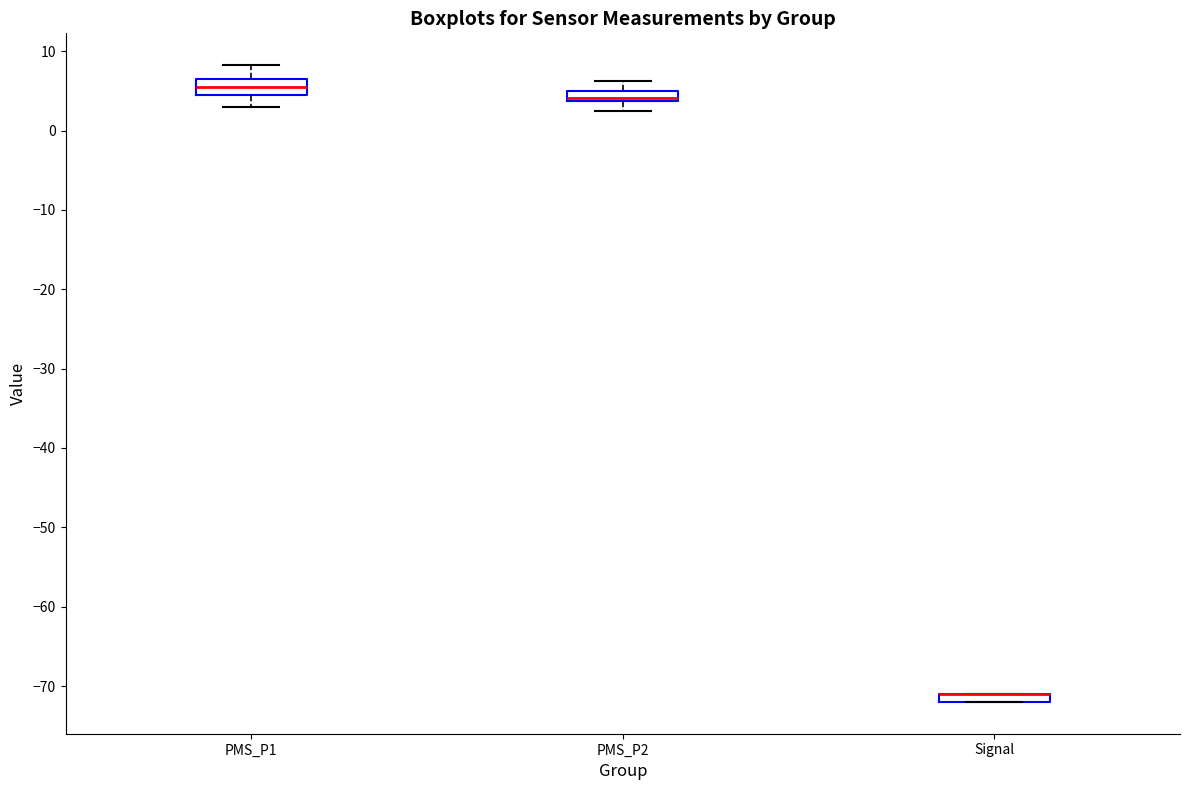

Where is the lower edge of the box for PMS_P1 on the y-axis? The values are not printed on the chart, so give them approximately, as read against the axis.

4